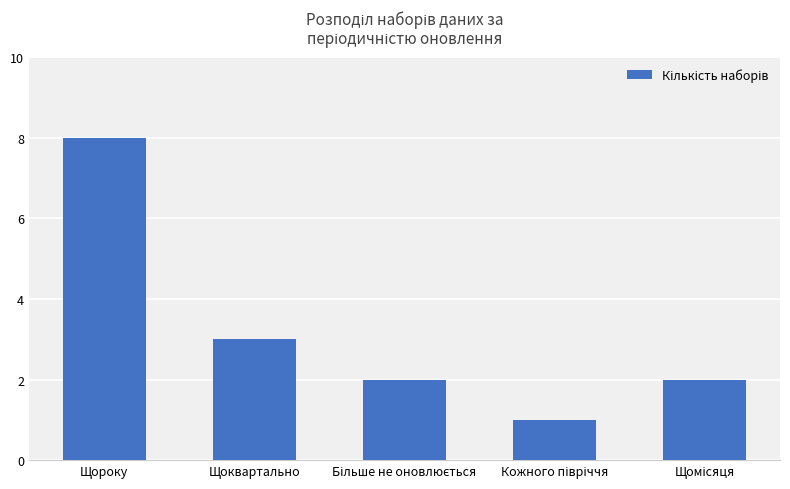

What is the change in value from Щороку to Щоквартально?

-5